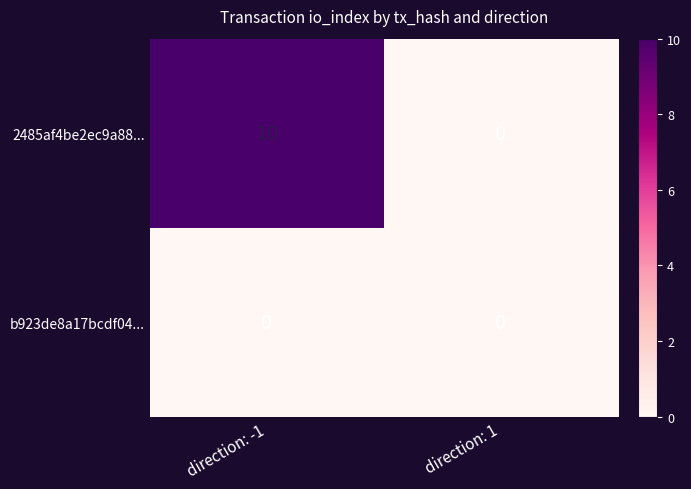

What is the sum of the 2485af4be2ec9a88... values at direction: -1 and direction: 1?

10